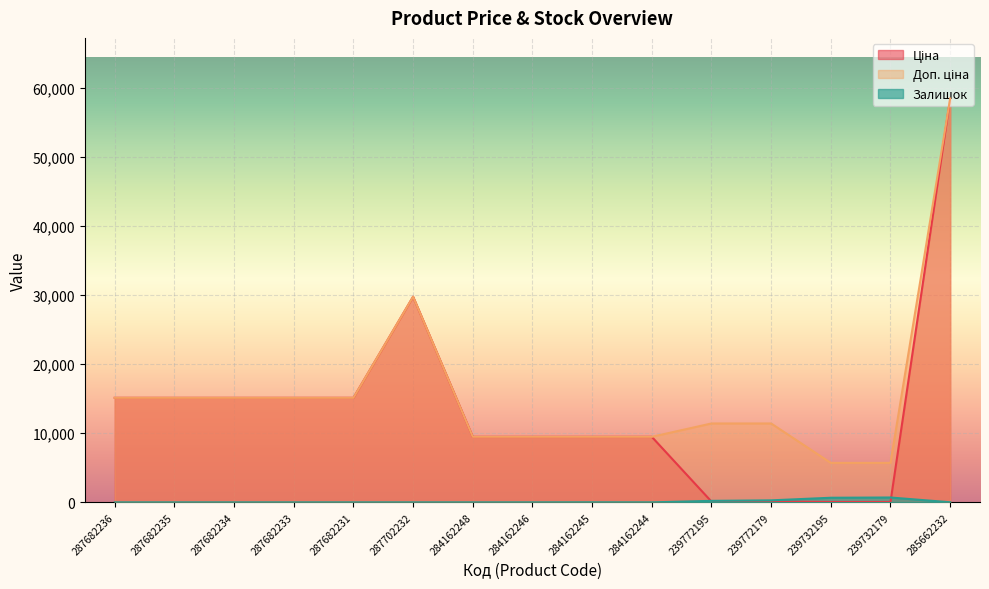

In Залишок, how many points are higher than both neighbors (excluding endpoints)?

2